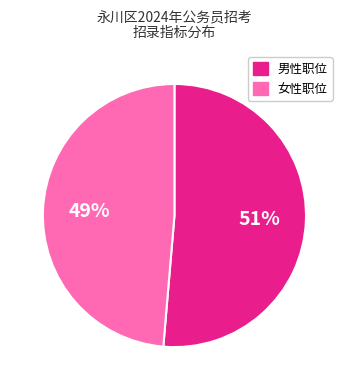

How many slices are in this pie chart?

2